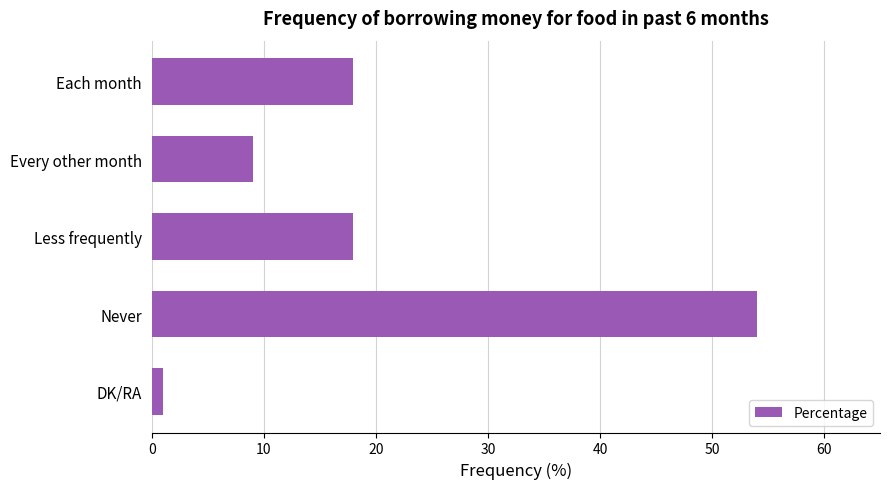

What is the maximum value shown in the chart?

54